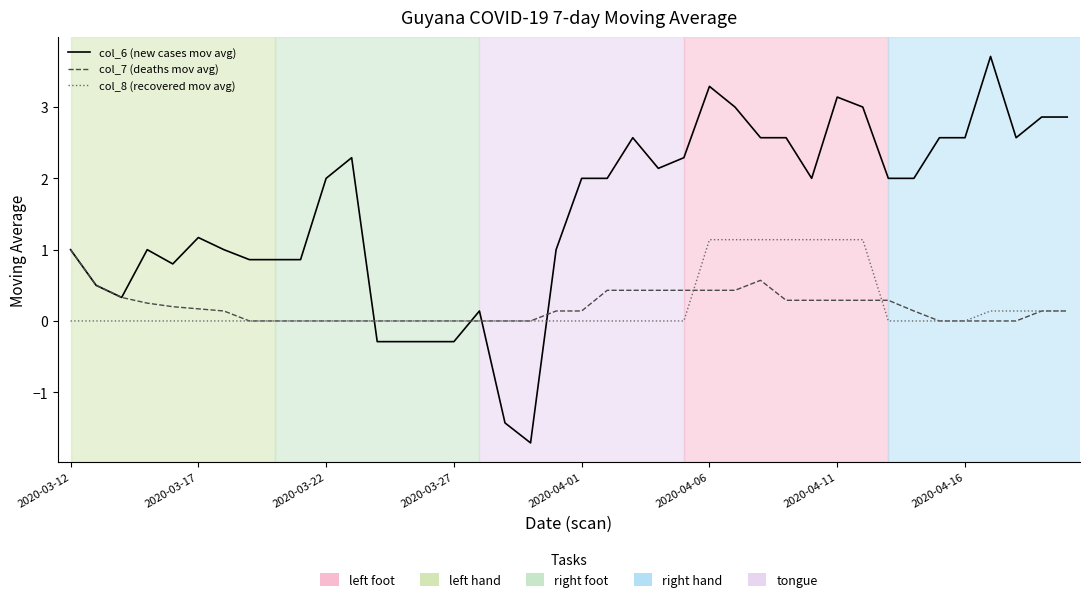

What is the maximum value shown in the chart?

3.7